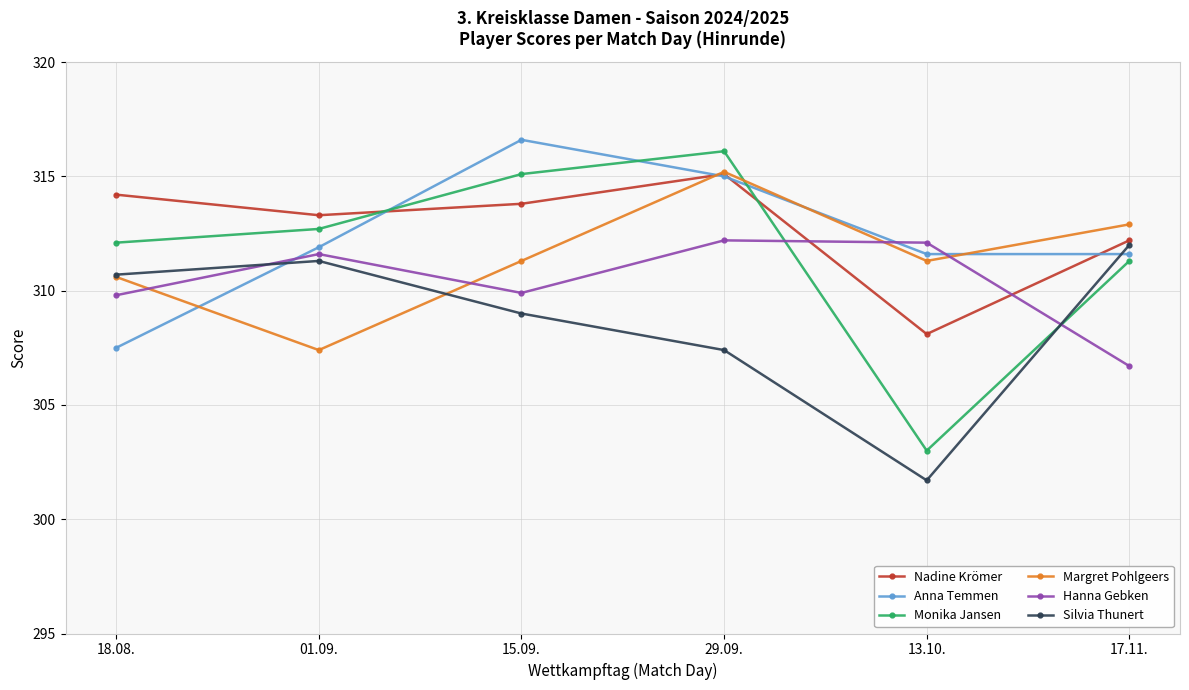

Is this an area chart (filled region under the line)?

No